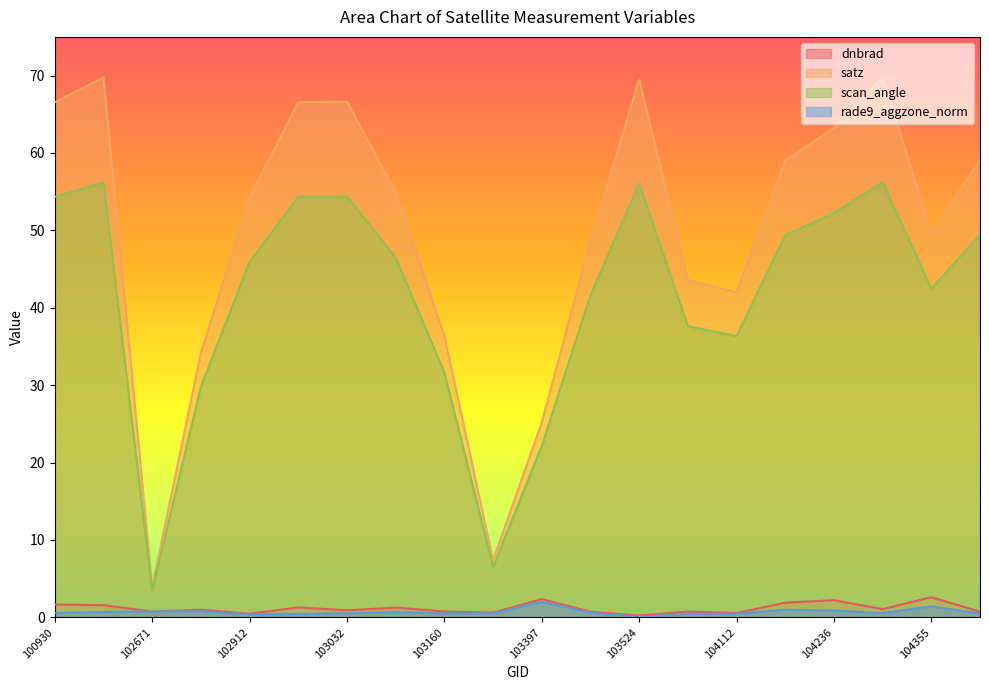

At which label is dnbrad closest to 1?

102792